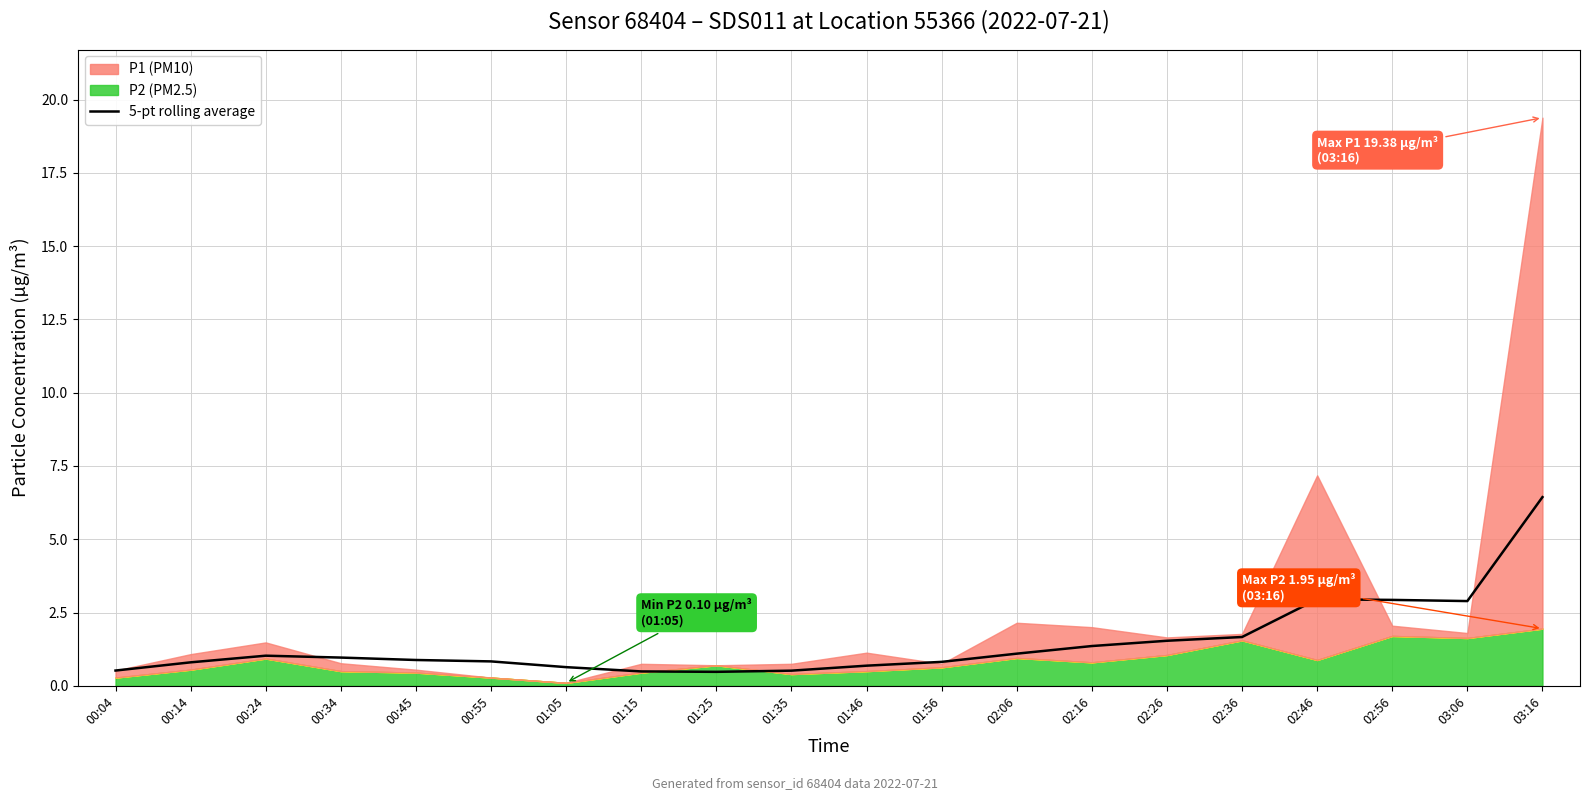

Does the chart display data point markers on the line(s)?

No